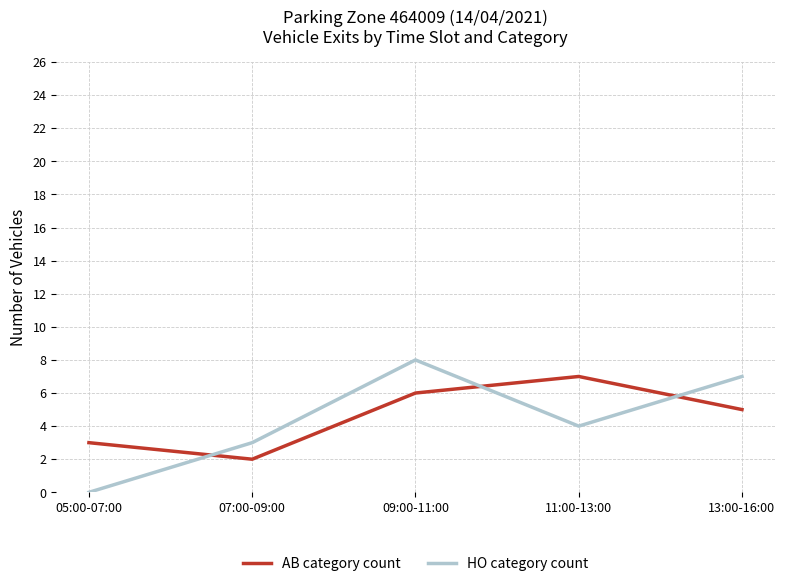

At which label does AB category count reach its peak?

11:00-13:00